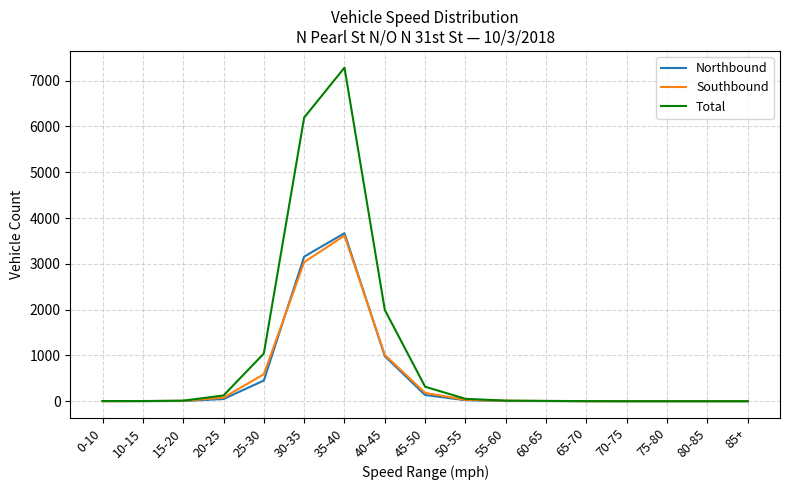

What is the difference between the maximum and minimum values in the Northbound series?

3668